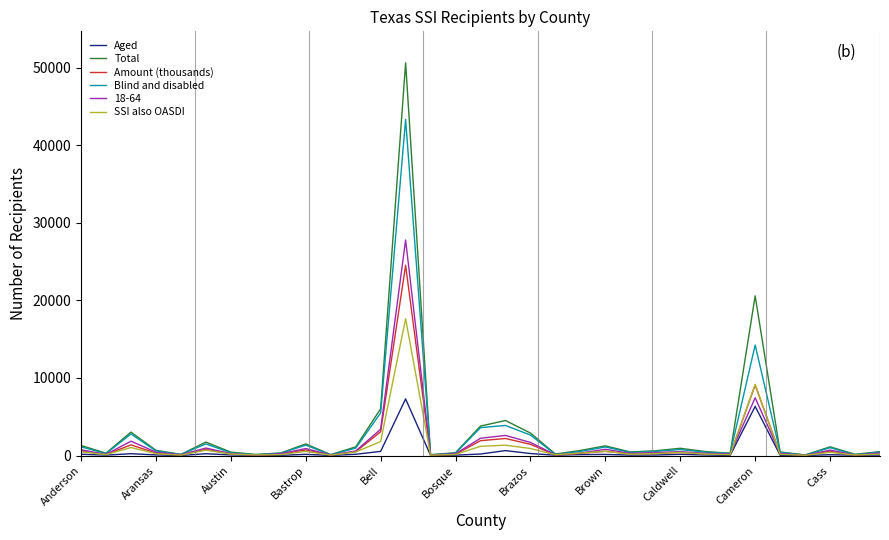

Which series has the widest spread of values?

Total